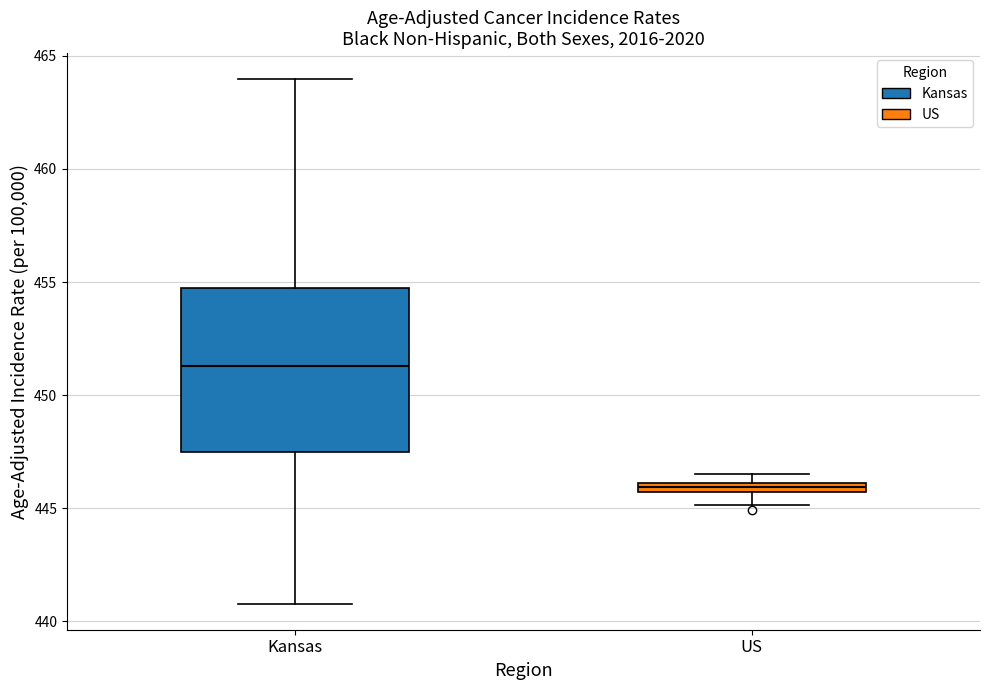

Which box is the tallest, from its lower edge to its upper edge?

Kansas